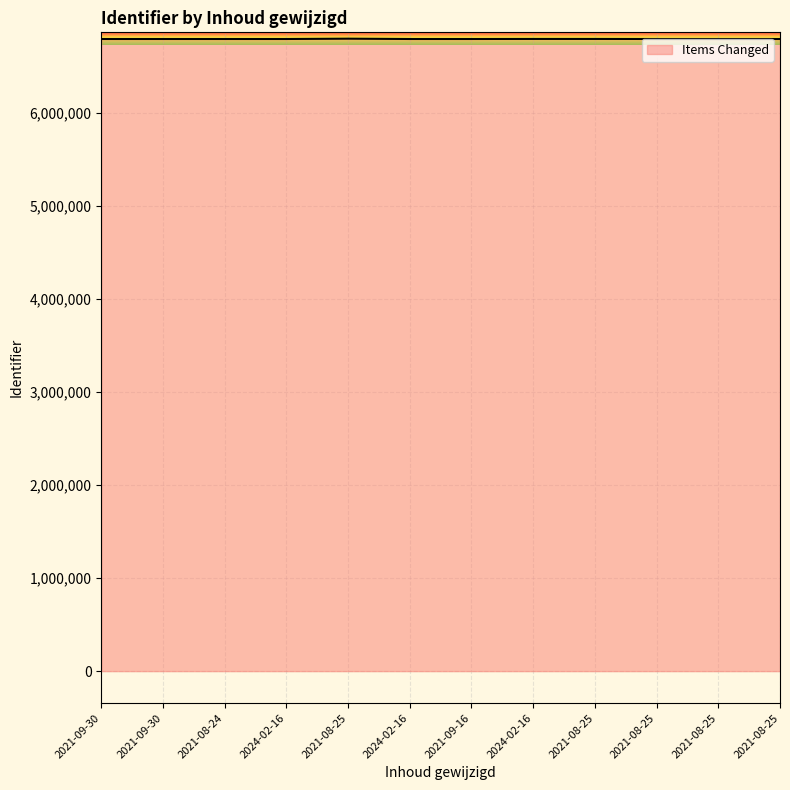

How many interior local valleys (lower than both neighbors) does the data have?

2